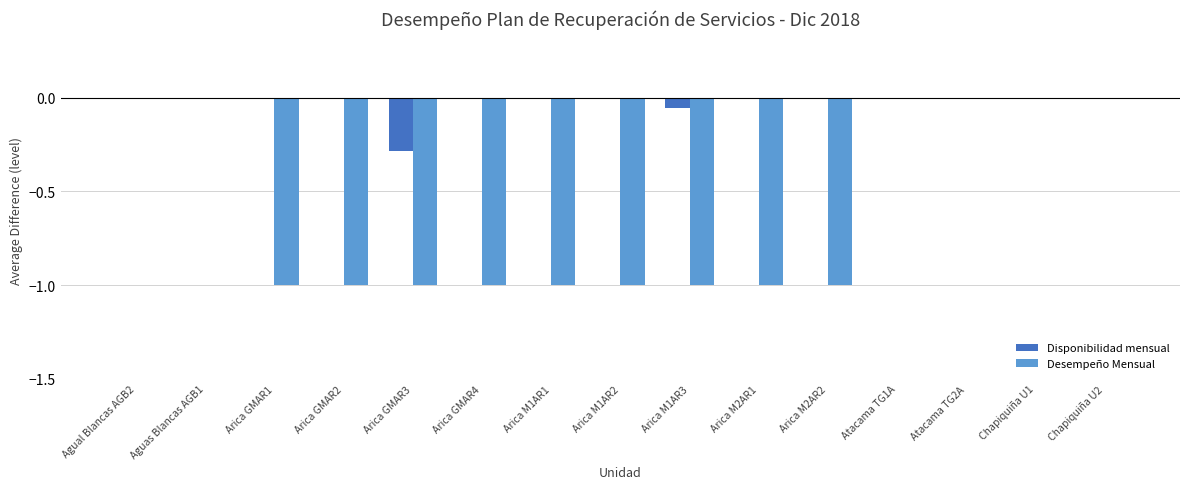

Is the value of Disponibilidad mensual at Arica M1AR1 greater than the value of Desempeño Mensual at Arica GMAR2?

Yes